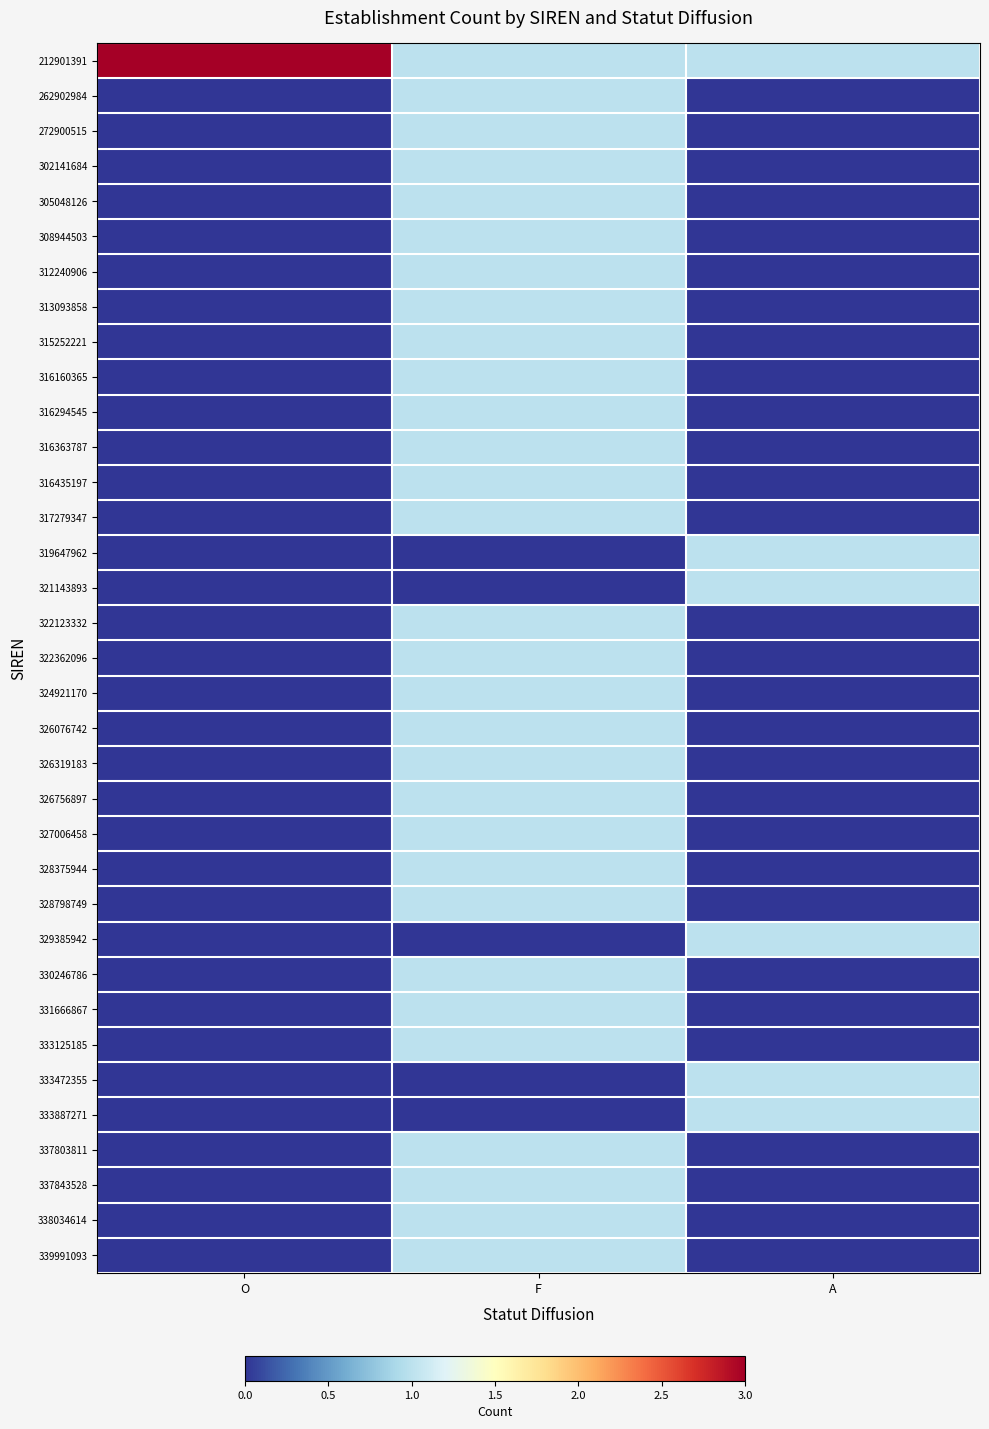

Reading left to right, extract all data points from this chart.

212901391: O=3	F=1	A=1
262902984: O=0	F=1	A=0
272900515: O=0	F=1	A=0
302141684: O=0	F=1	A=0
305048126: O=0	F=1	A=0
308944503: O=0	F=1	A=0
312240906: O=0	F=1	A=0
313093858: O=0	F=1	A=0
315252221: O=0	F=1	A=0
316160365: O=0	F=1	A=0
316294545: O=0	F=1	A=0
316363787: O=0	F=1	A=0
316435197: O=0	F=1	A=0
317279347: O=0	F=1	A=0
319647962: O=0	F=0	A=1
321143893: O=0	F=0	A=1
322123332: O=0	F=1	A=0
322362096: O=0	F=1	A=0
324921170: O=0	F=1	A=0
326076742: O=0	F=1	A=0
326319183: O=0	F=1	A=0
326756897: O=0	F=1	A=0
327006458: O=0	F=1	A=0
328375944: O=0	F=1	A=0
328798749: O=0	F=1	A=0
329385942: O=0	F=0	A=1
330246786: O=0	F=1	A=0
331666867: O=0	F=1	A=0
333125185: O=0	F=1	A=0
333472355: O=0	F=0	A=1
333887271: O=0	F=0	A=1
337803811: O=0	F=1	A=0
337843528: O=0	F=1	A=0
338034614: O=0	F=1	A=0
339991093: O=0	F=1	A=0